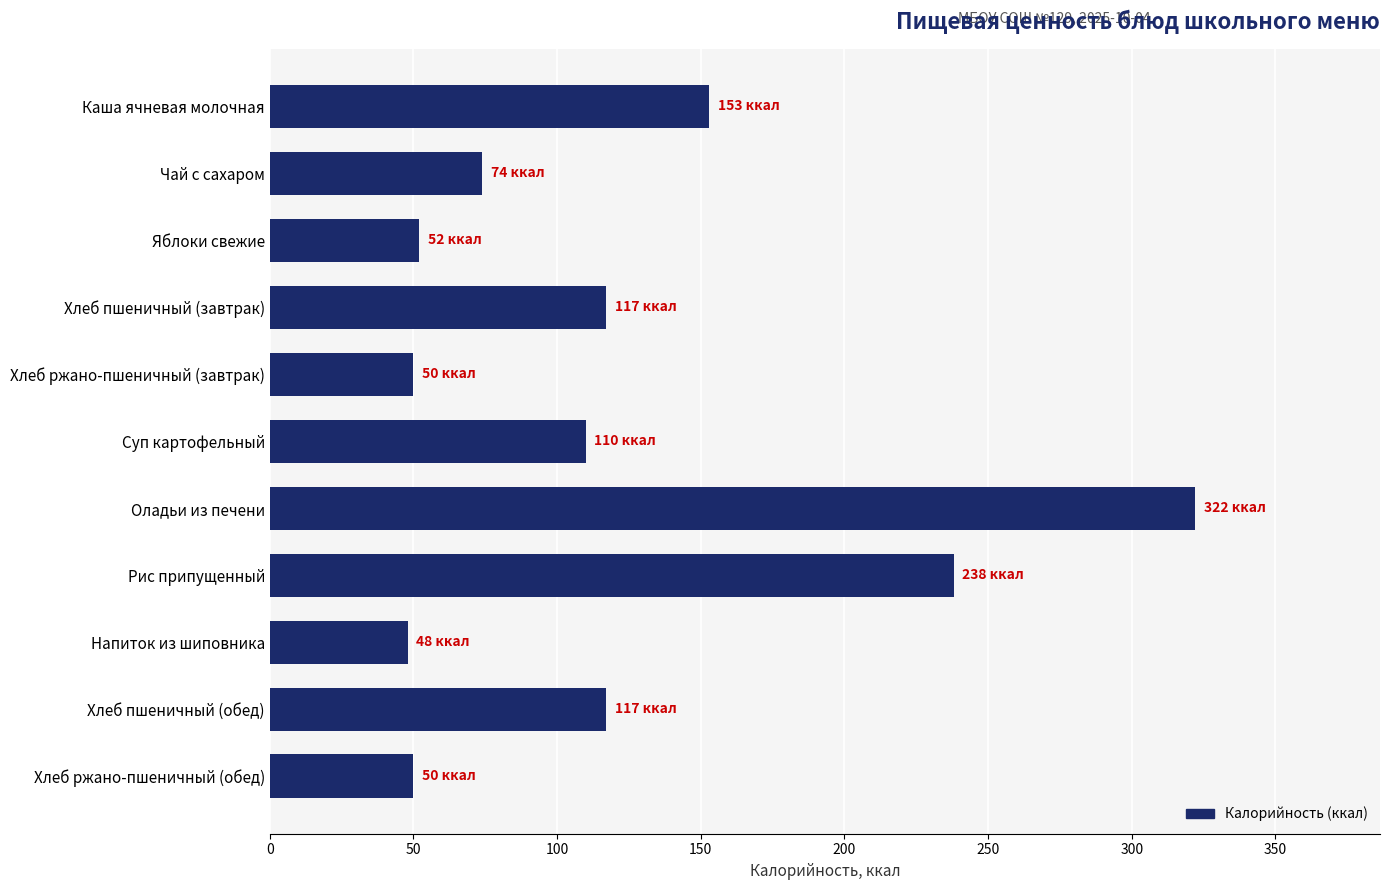

The value at Оладьи из печени is 322.0. True or false?

True